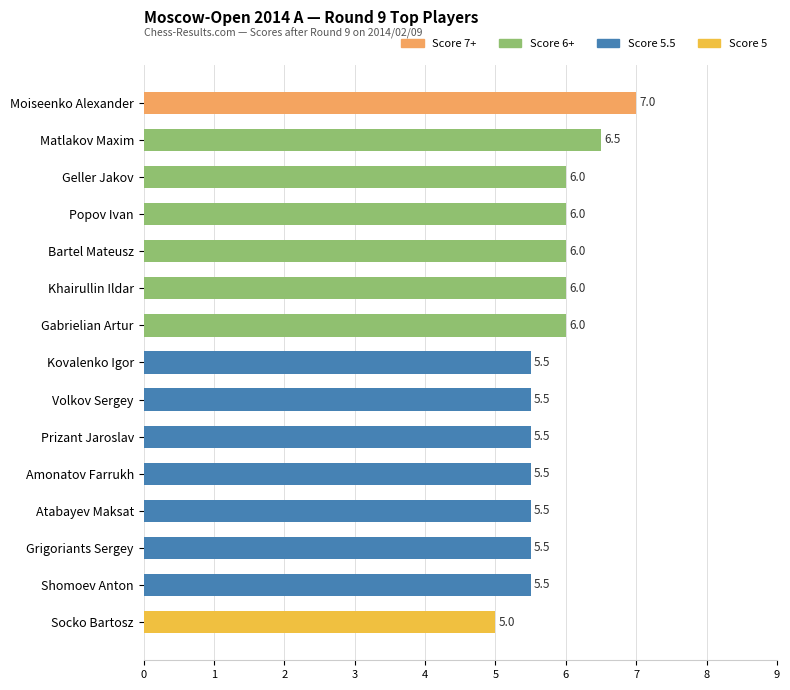

What is the label of the 13th bar from the top?

Grigoriants Sergey